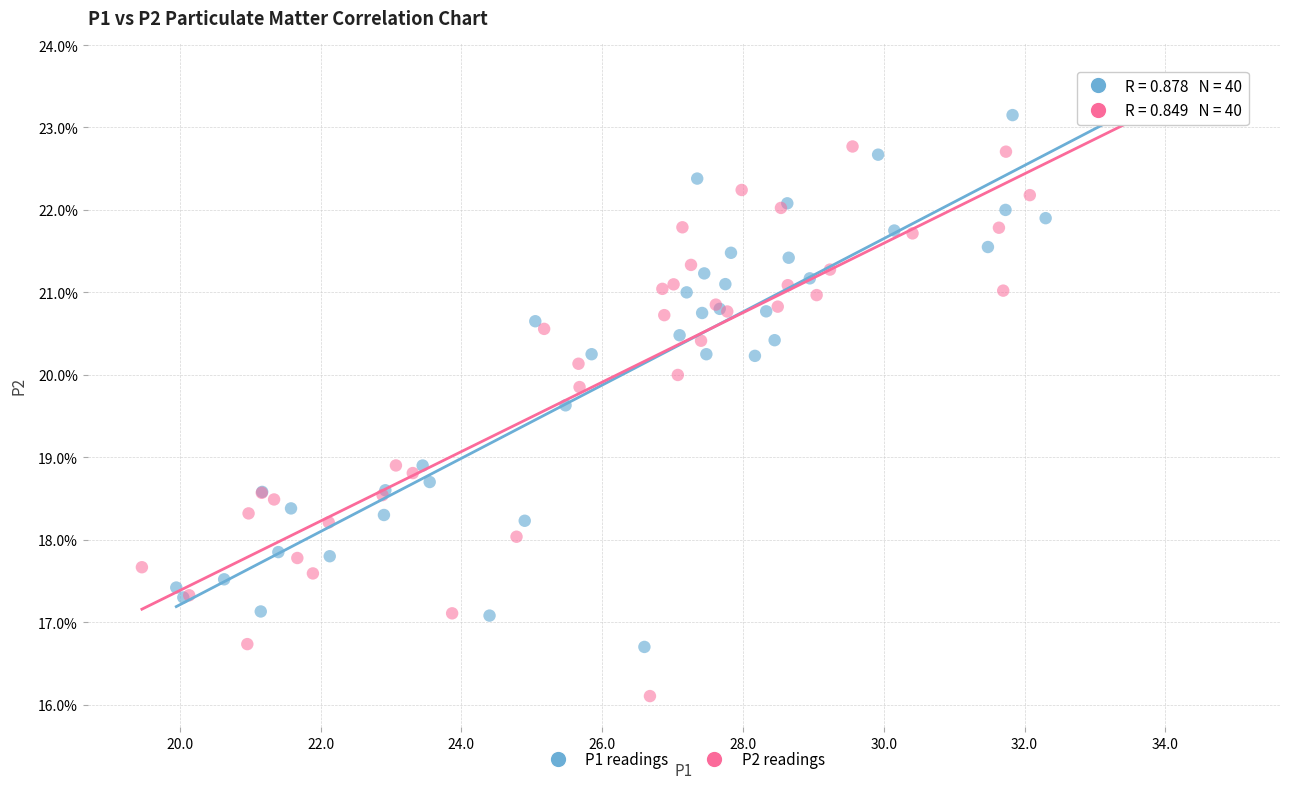

Which series has the widest spread of Y values?

P2 readings